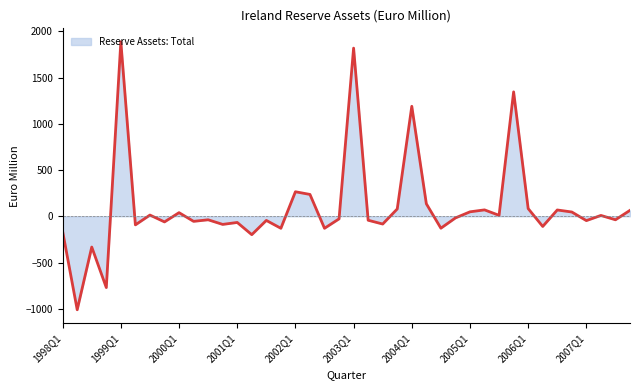

What is the maximum value shown in the chart?

1887